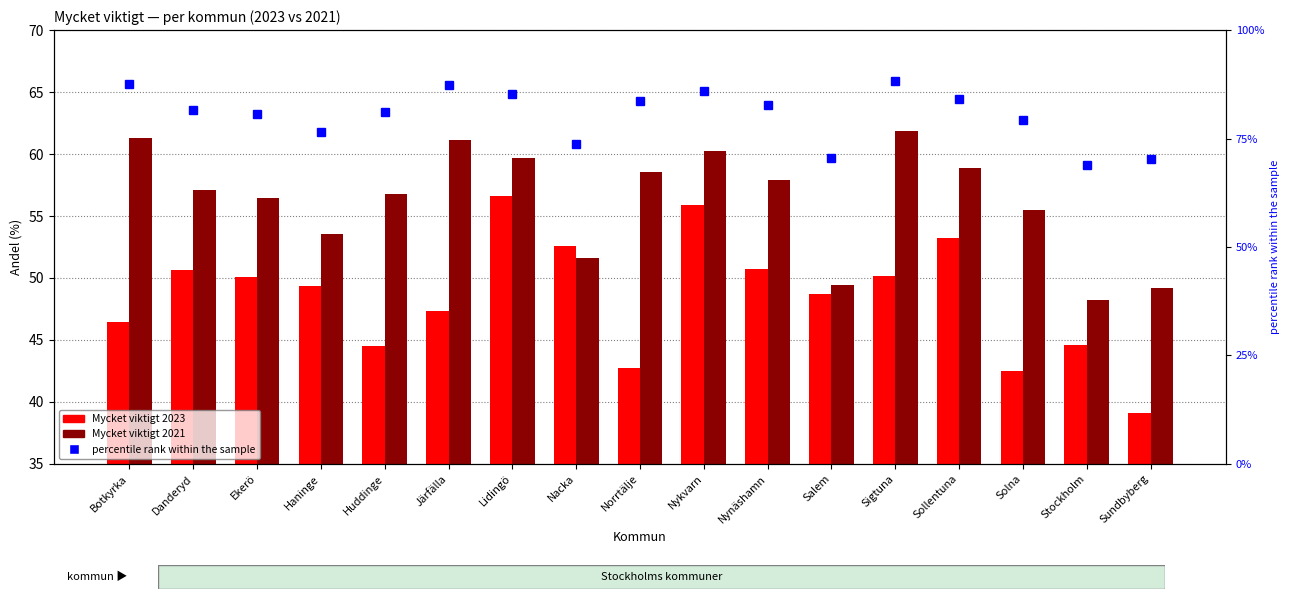

The Mycket viktigt 2023 series shows 95.0 at Sollentuna. True or false?

False